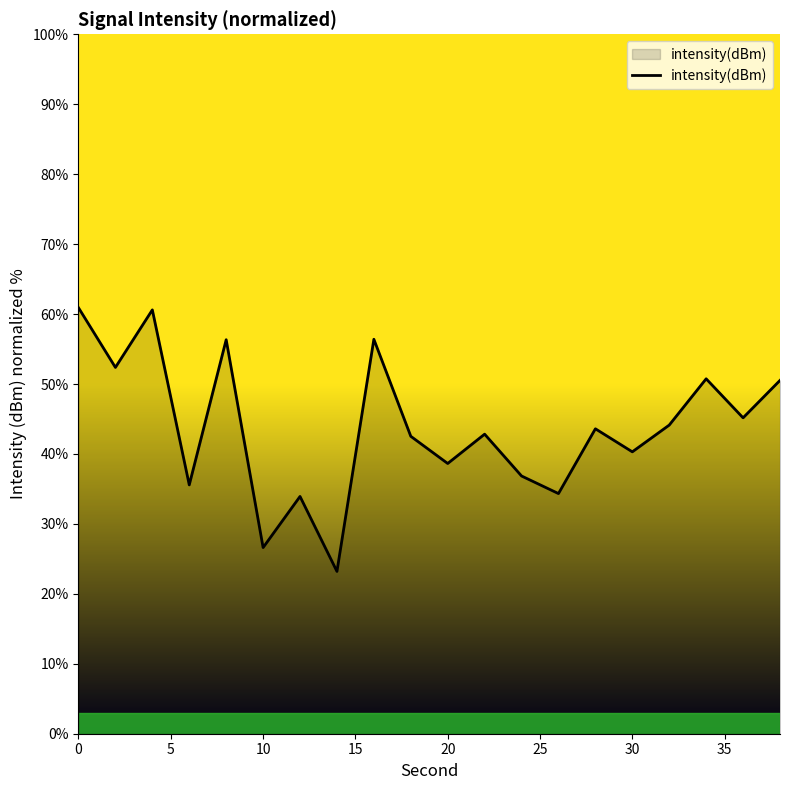

What is the maximum value shown in the chart?

60.9